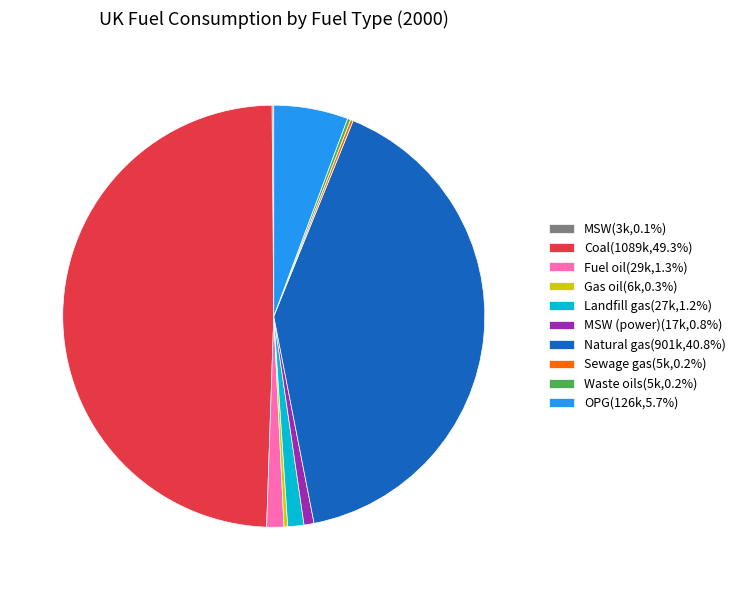

Approximately how many times larger is the value at Natural gas(901k,40.8%) compared to Coal(1089k,49.3%)?

0.8